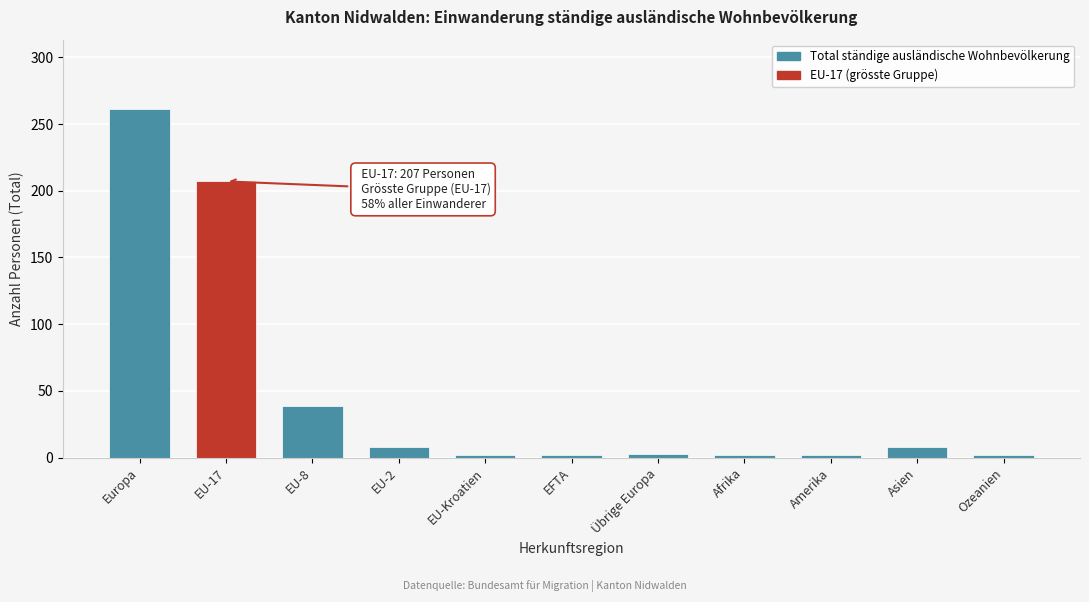

What is the label of the 6th bar from the right?

EFTA